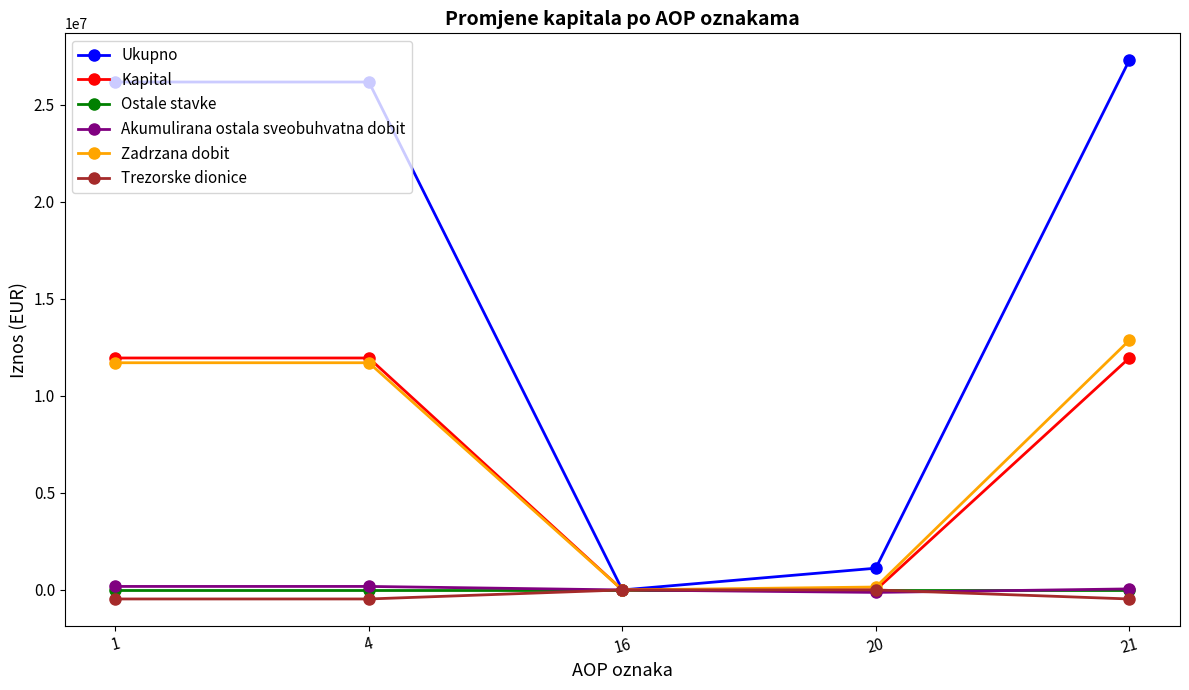

Count the number of categories in the chart.

5